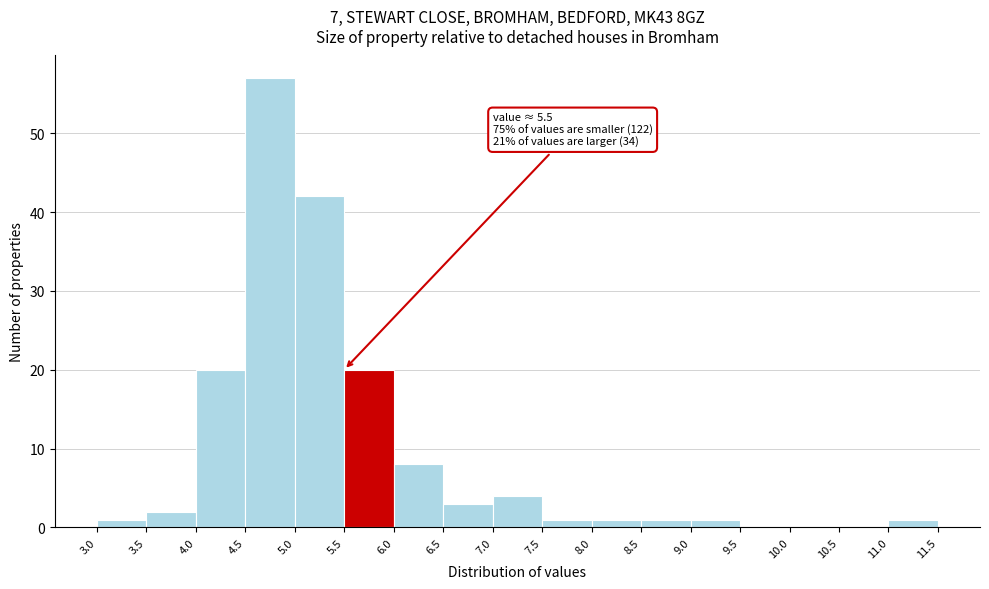

Over which range of the x-axis is the bar tallest?

4.5 to 5.0